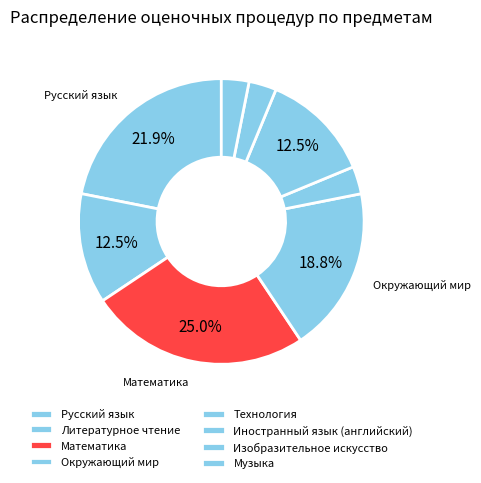

How many segments does this pie chart have?

8